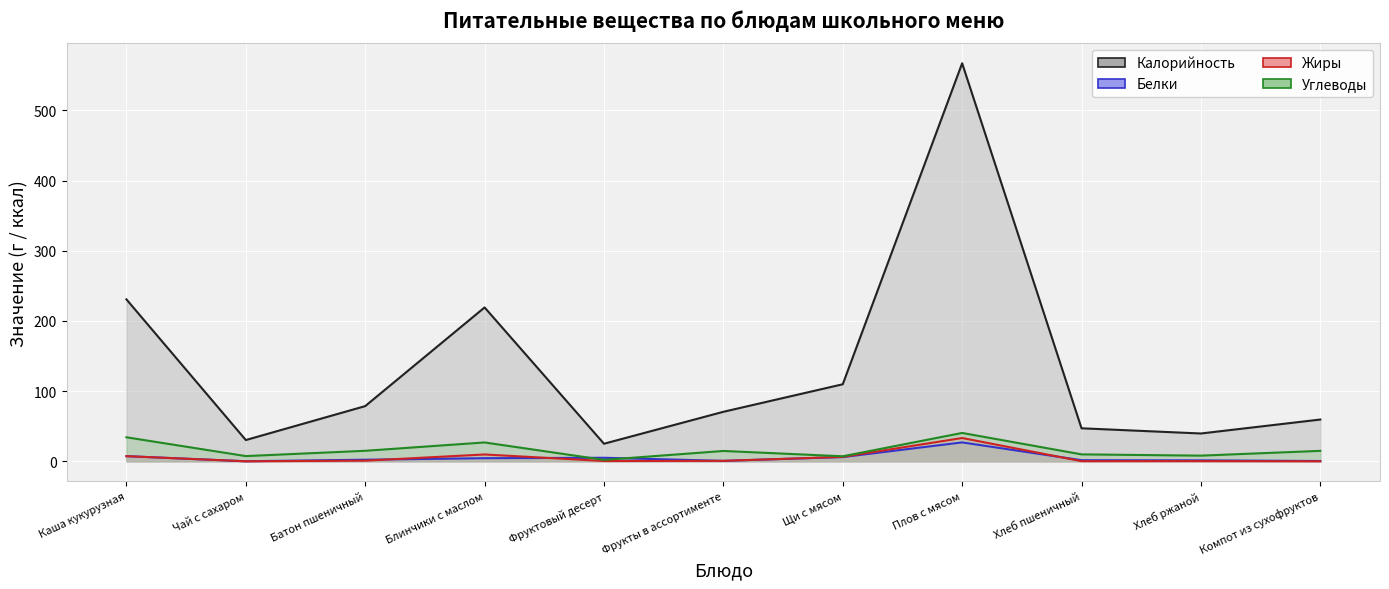

Which series changed the most between Батон пшеничный and Хлеб ржаной?

Калорийность